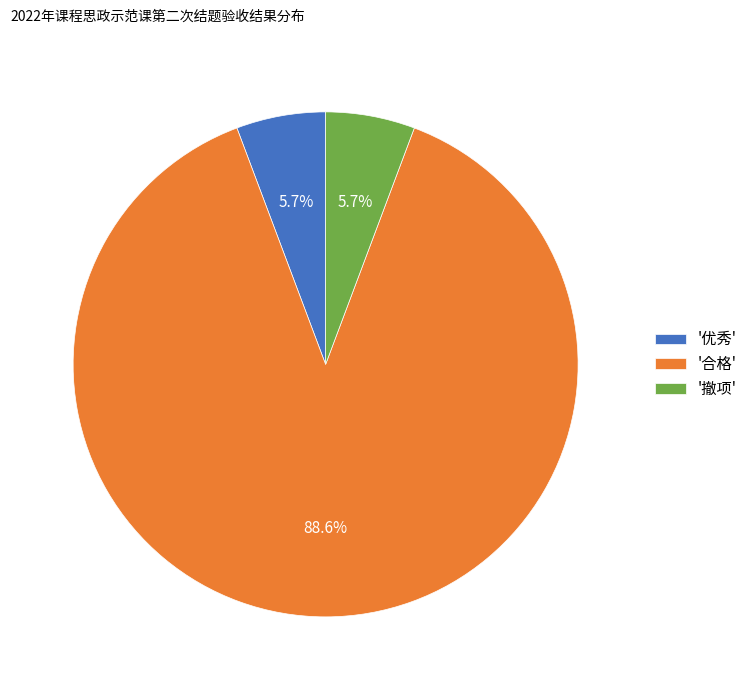

Is the sum of '优秀' and '撤项' greater than half?

No